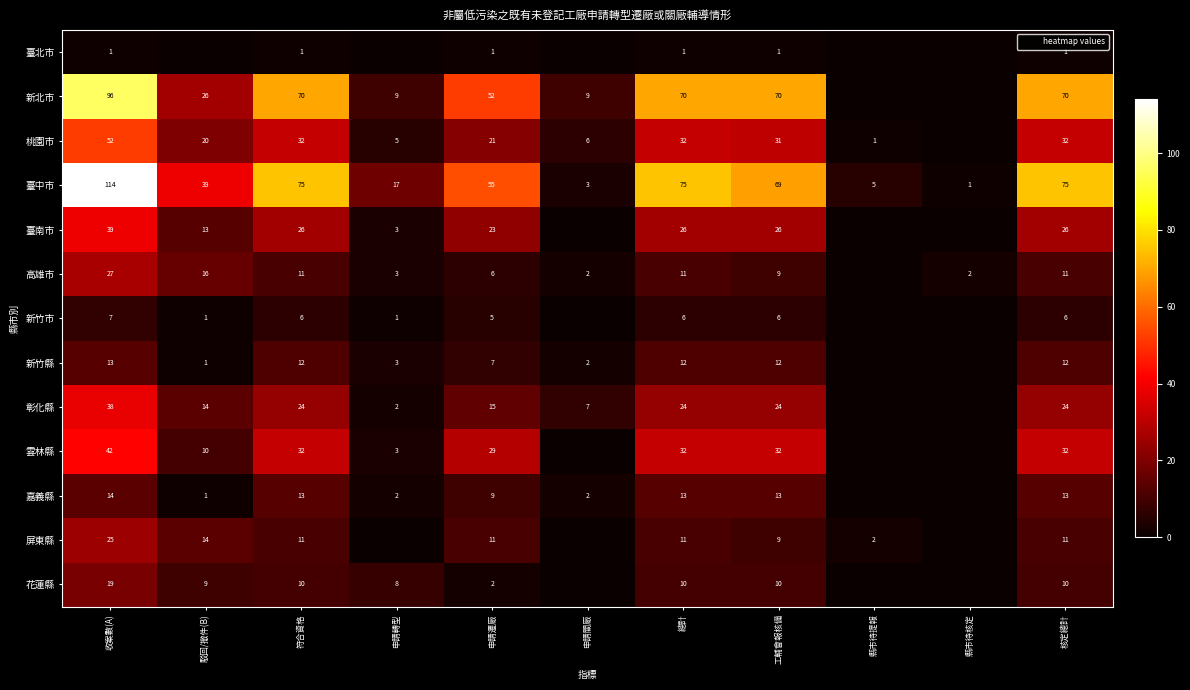

What is the difference between the maximum and minimum values in the 臺中市 series?

113